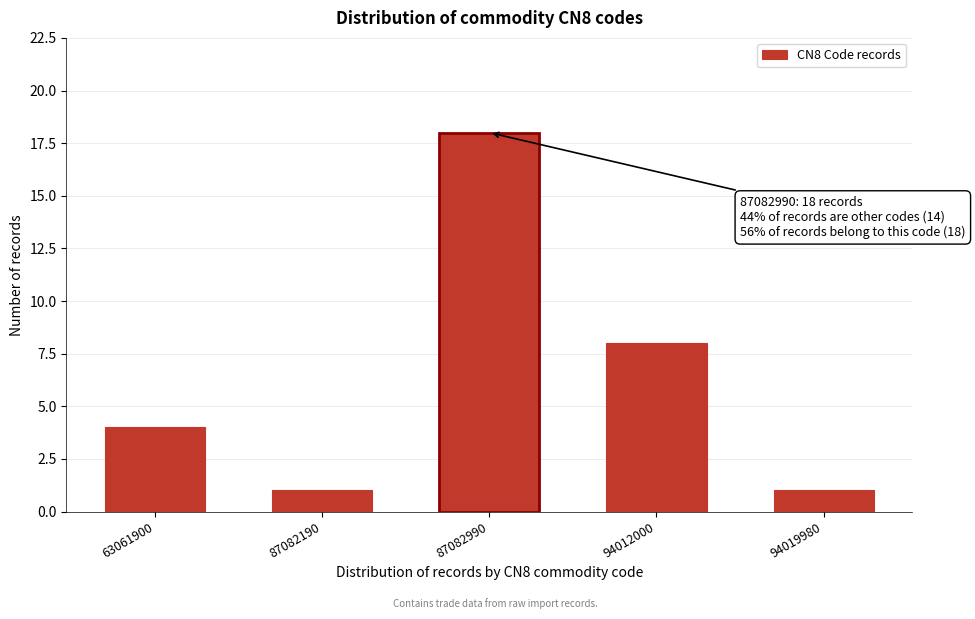

Reading left to right, what are all the values shown in this chart?

63061900=4	87082190=1	87082990=18	94012000=8	94019980=1